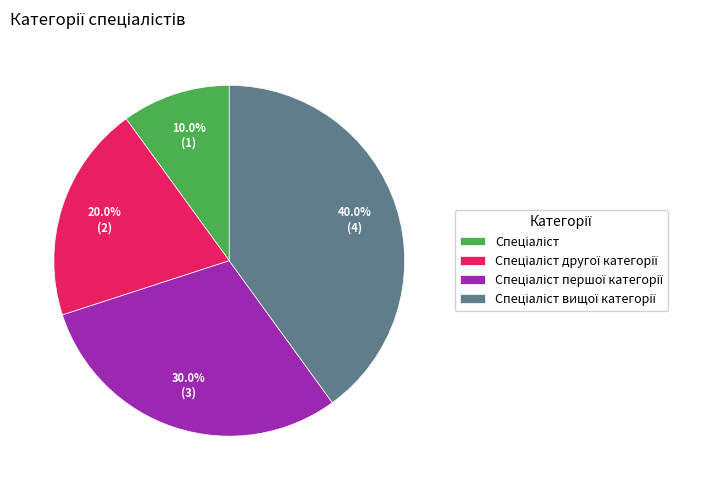

Does any single category account for the majority?

No